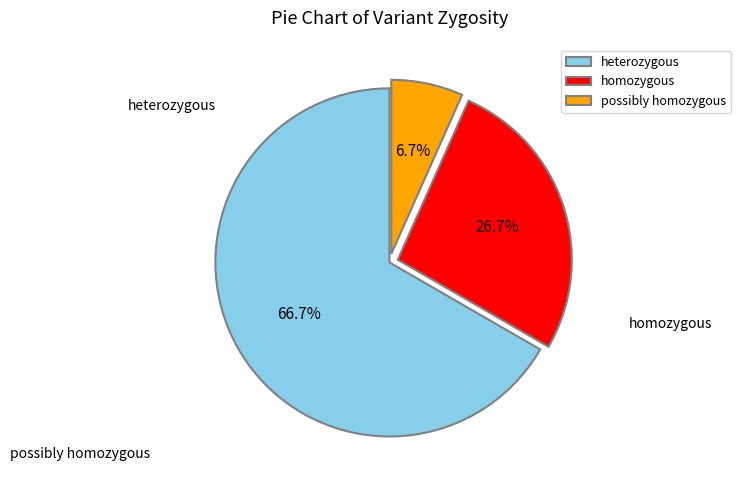

To the nearest percent, what percentage of the pie is possibly homozygous?

7%